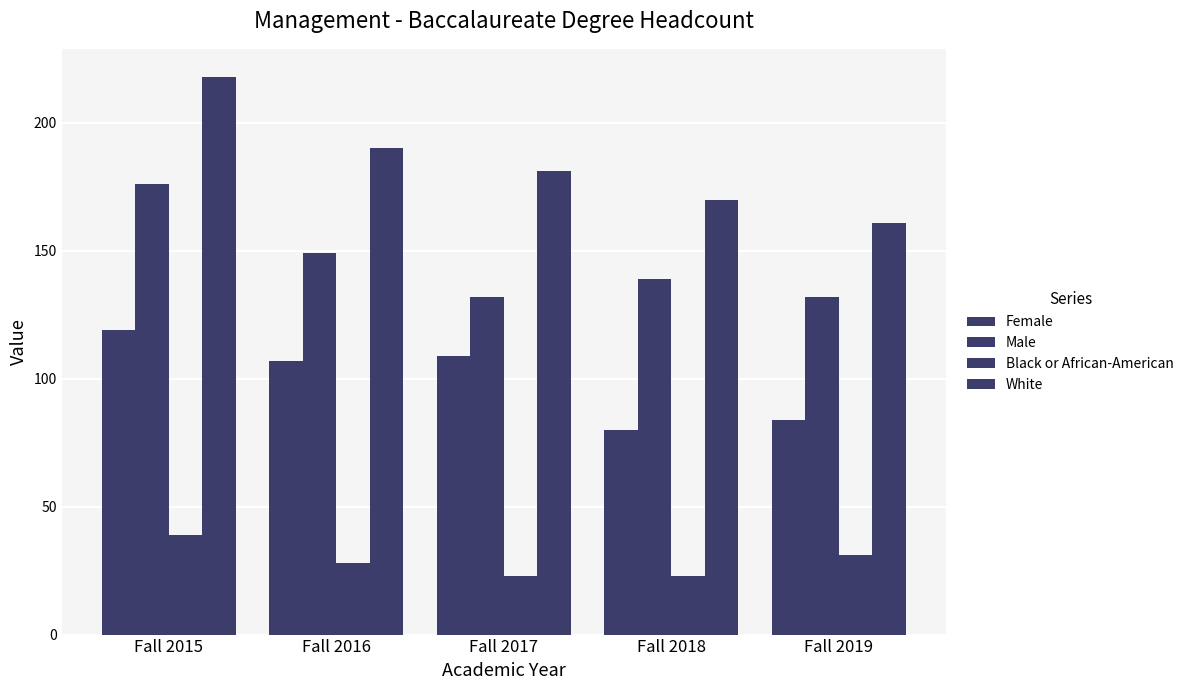

Which series changed the most between Fall 2015 and Fall 2017?

Male